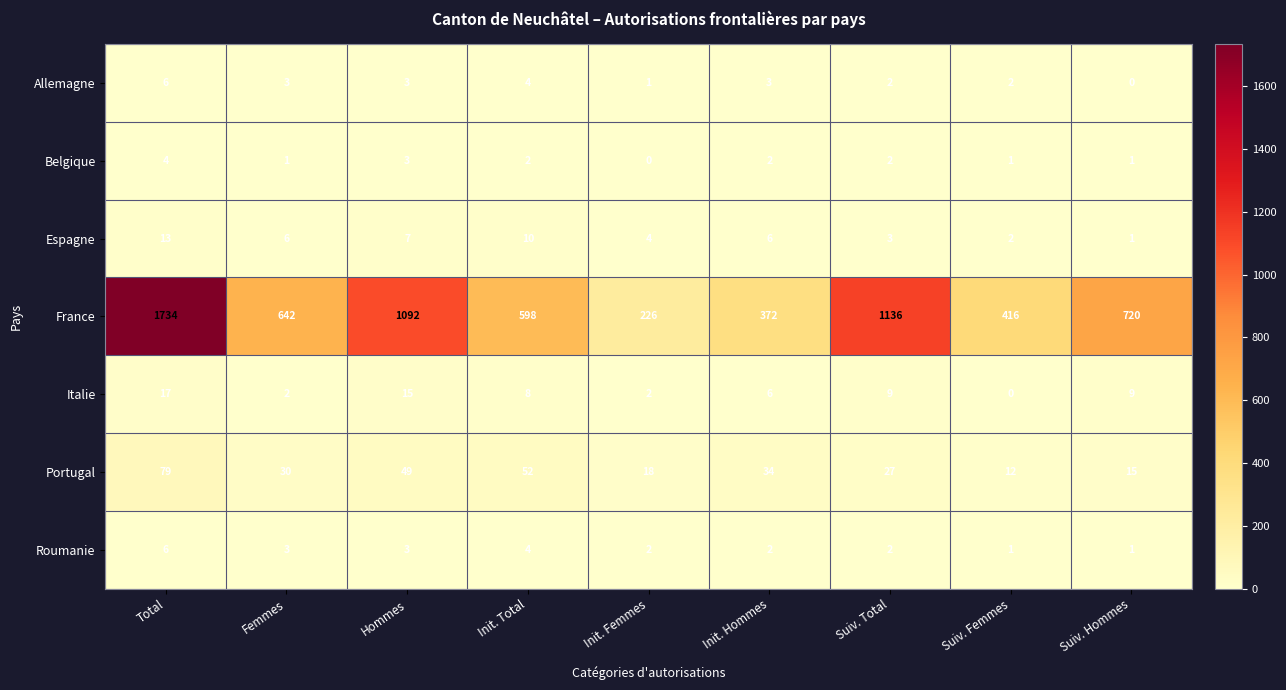

Between Hommes and Init. Hommes, which series saw the biggest shift?

France